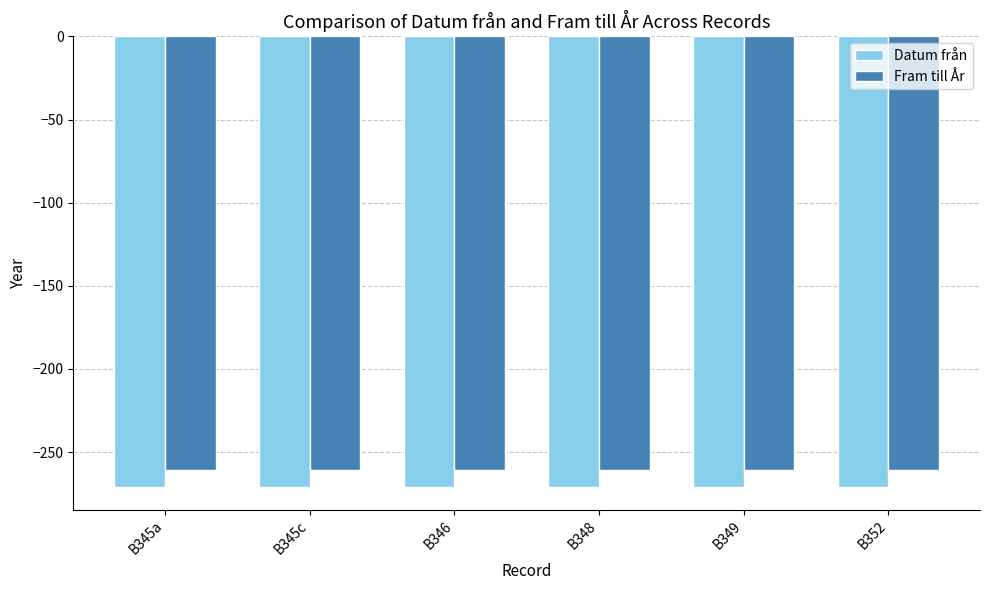

What is the minimum value for Fram till År?

-261